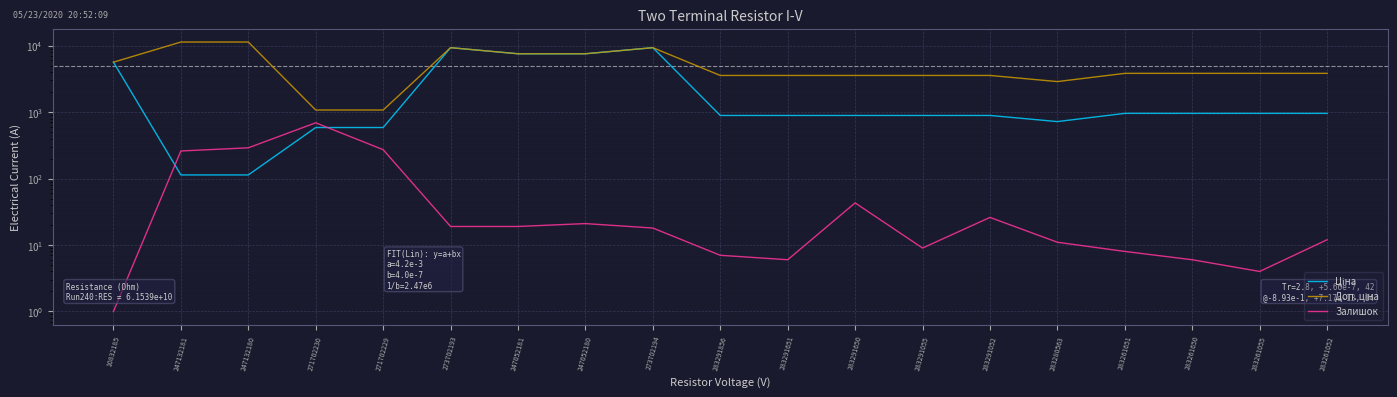

True or false: Доп. ціна has more than 1 points higher than both neighbors.

True